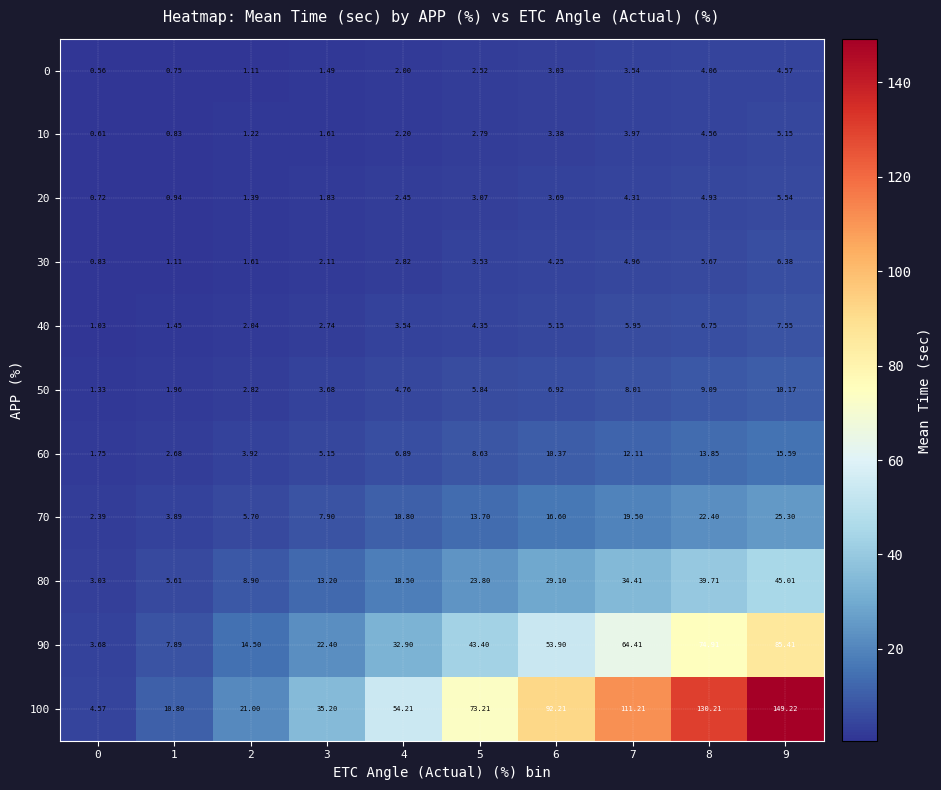

Is the value of 40 at 8 greater than the value of 30 at 5?

Yes